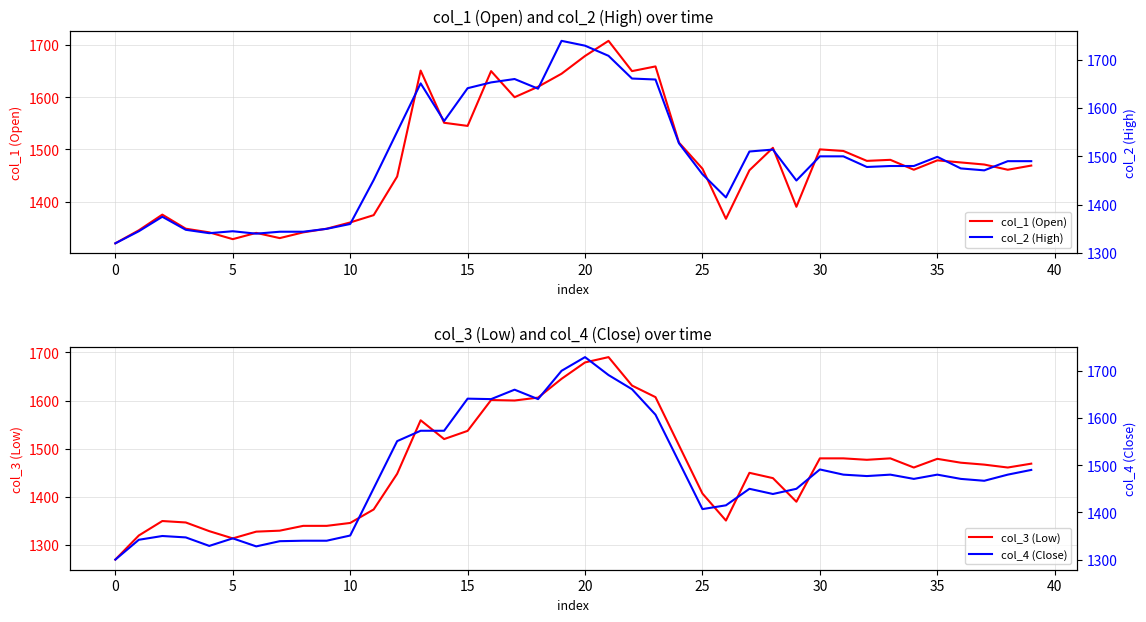

Is it true that col_1 (Open) equals 654 at 25?

False